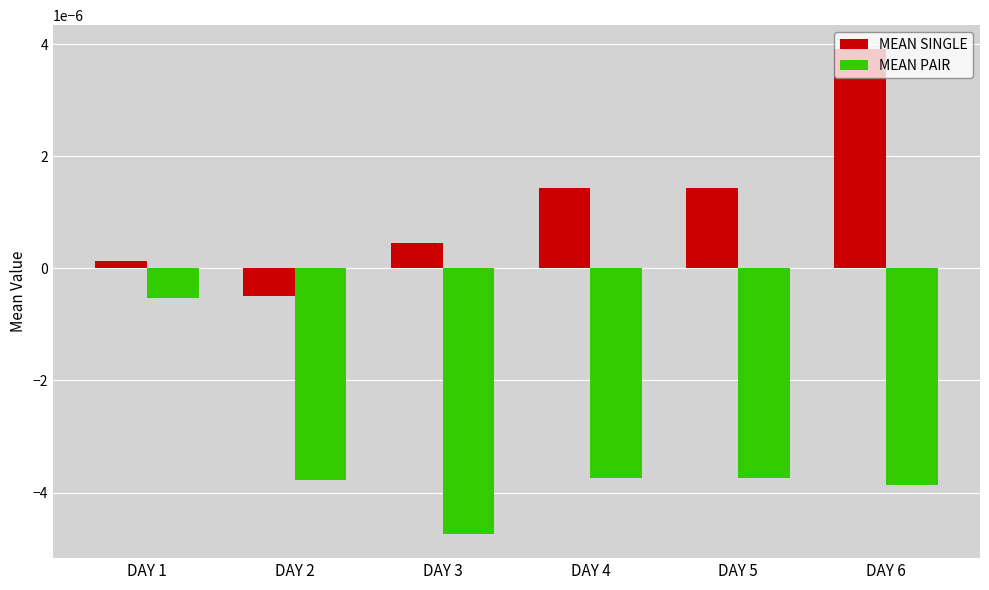

List the series in order of their peak value, lowest first.

MEAN PAIR, MEAN SINGLE